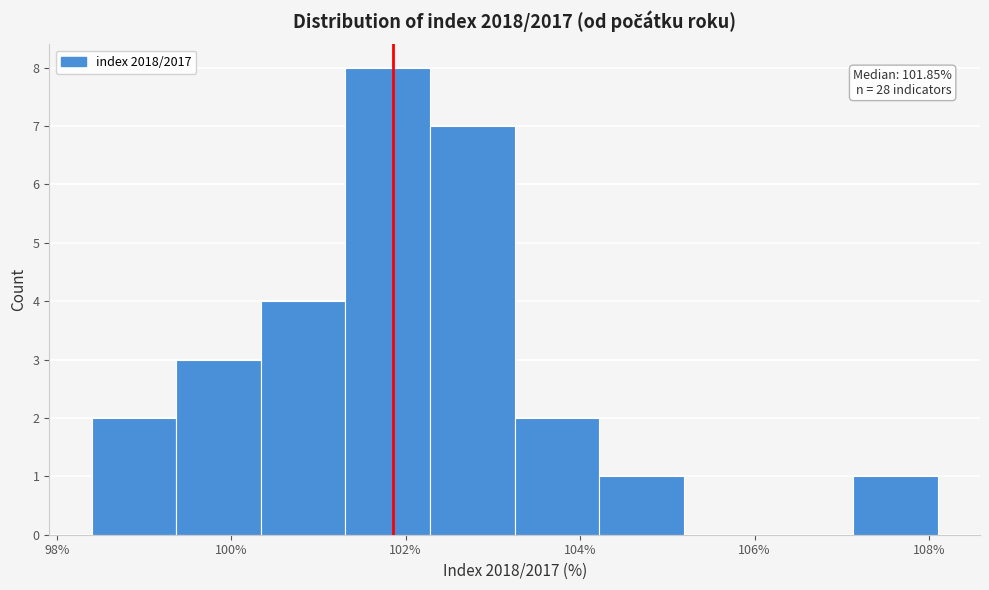

Over which range of the x-axis is the bar tallest?

101.4 to 102.2